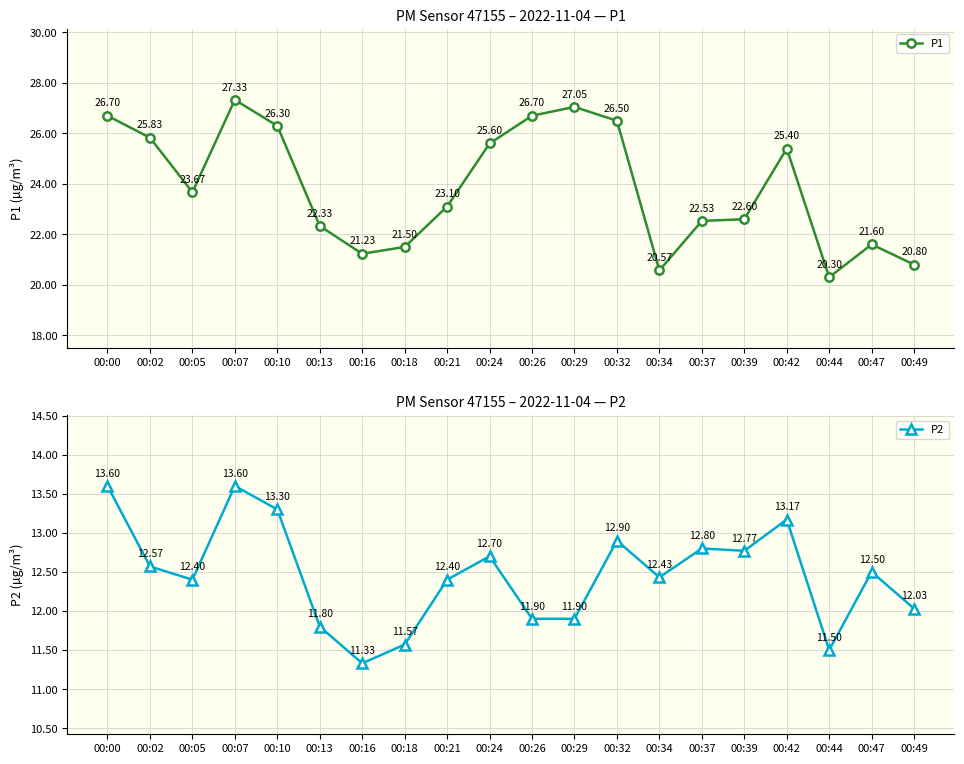

Where is the first local maximum for P1?

00:07